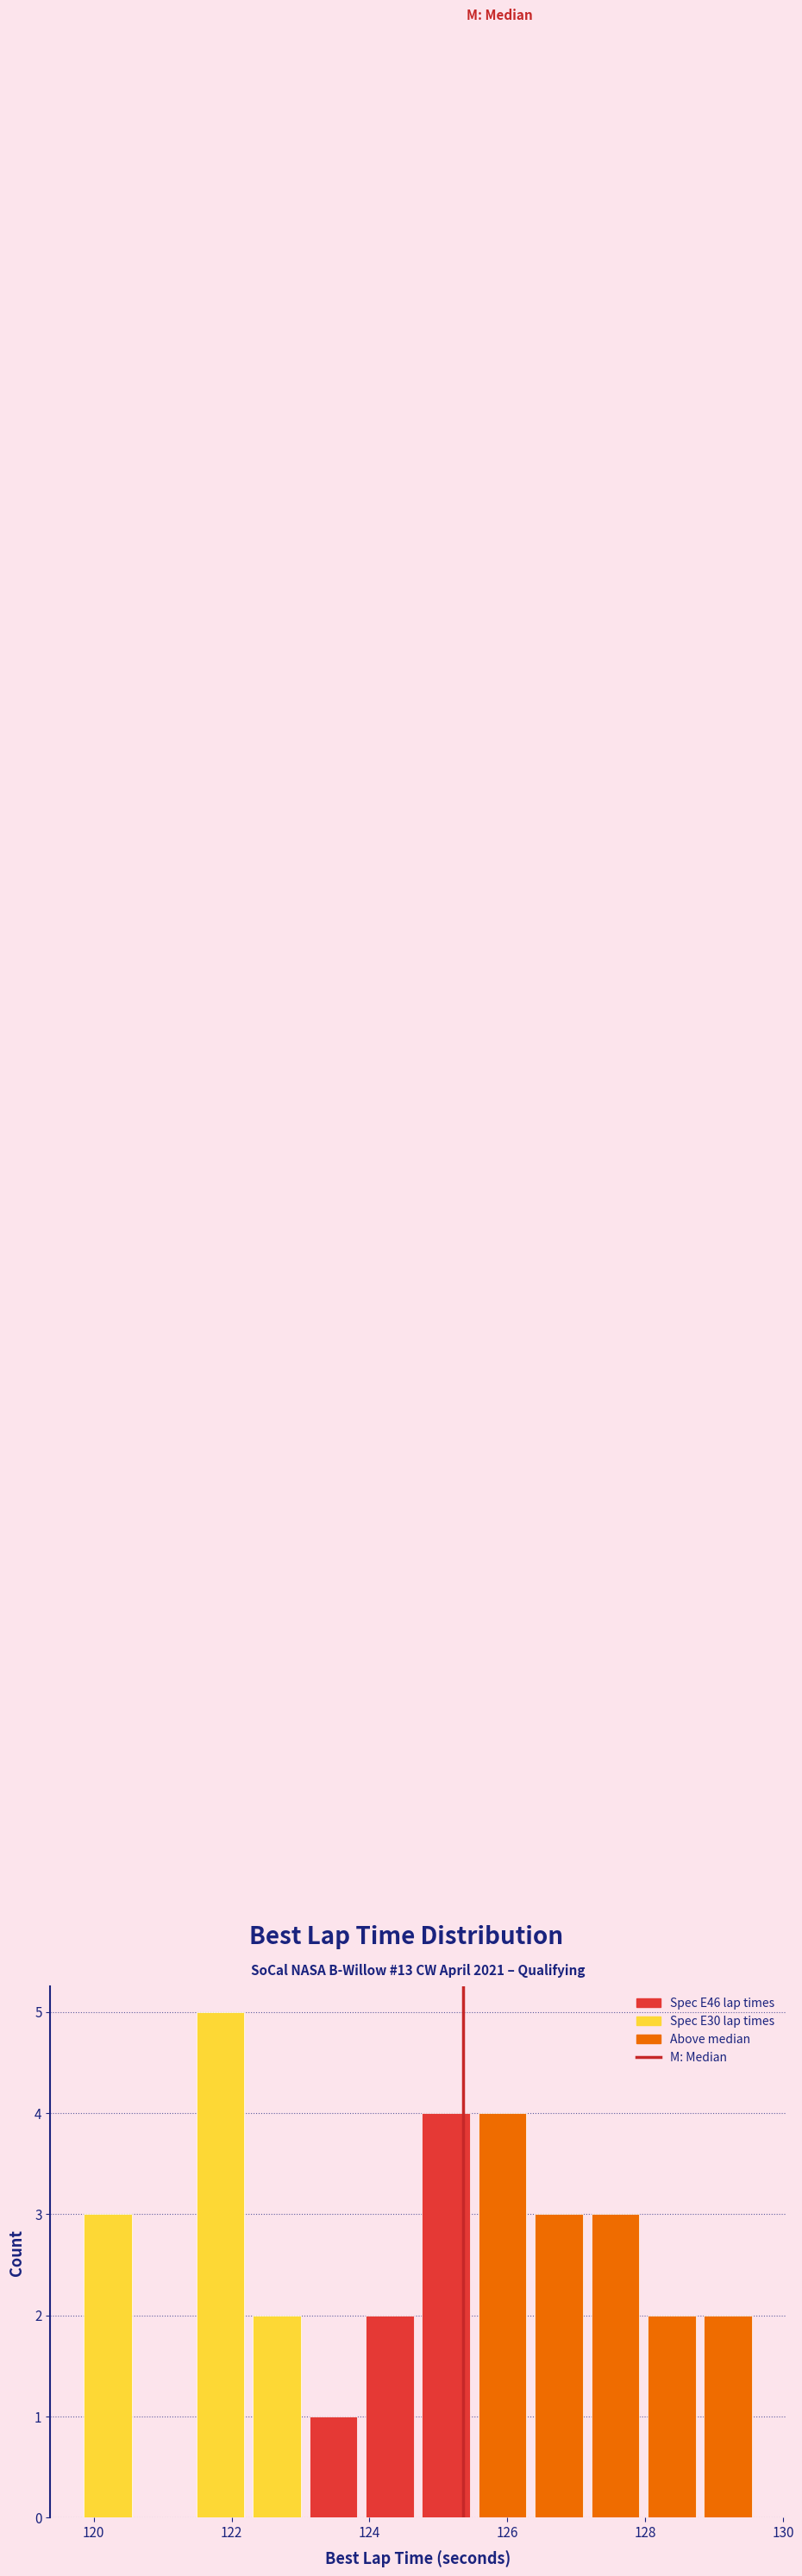

What is the height of the bar covering 124.8 to 125.6 on the x-axis? Neither the bar edges nor the heights are printed on the chart, so give them approximately, as read against the axes.

4